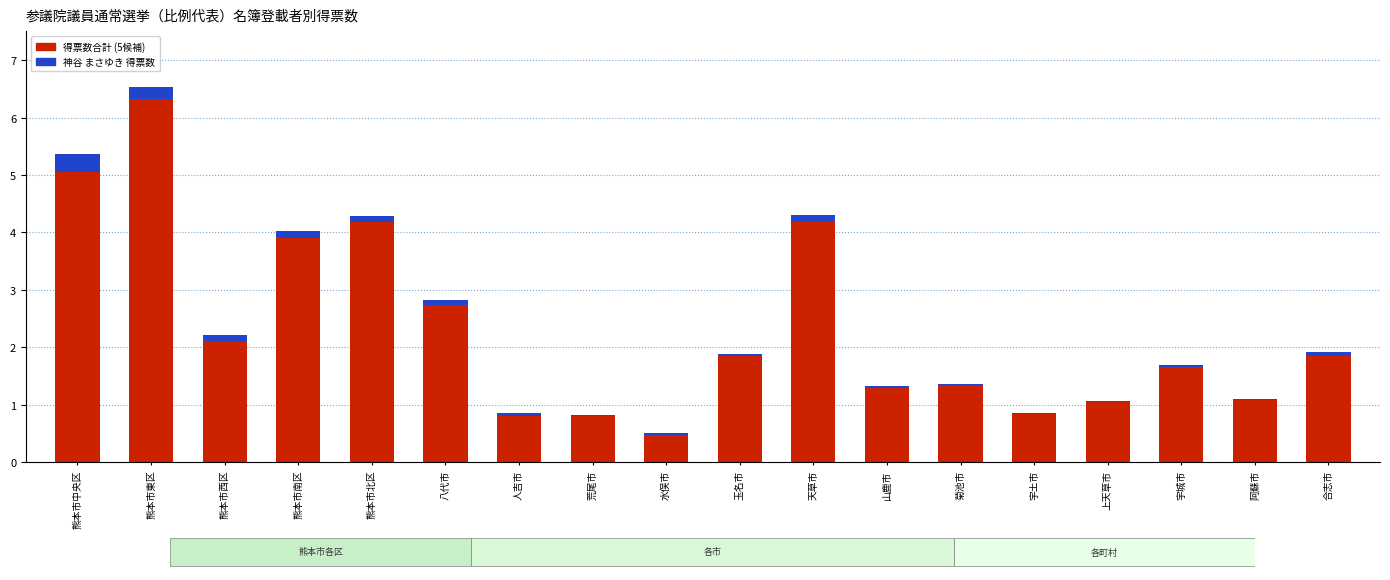

What is the greatest value displayed?

6.5